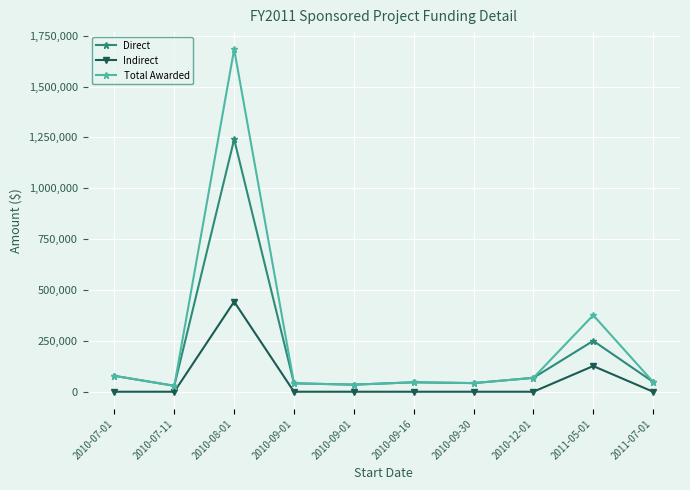

How many lines are shown in the chart?

3